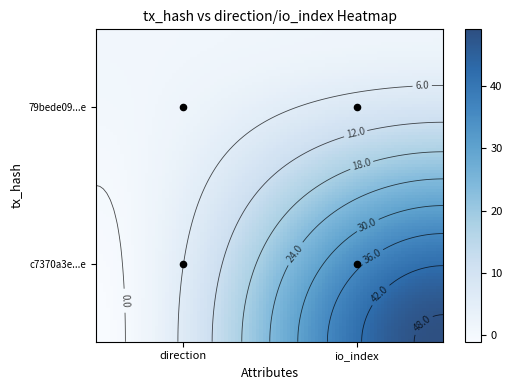

At which category is the sum across all series the highest?

io_index